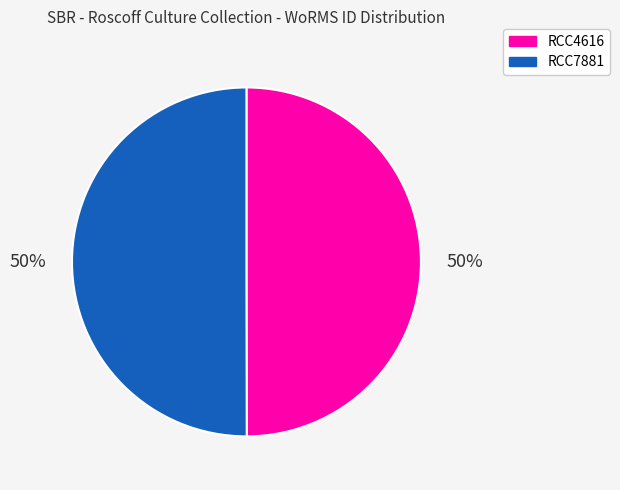

True or false: RCC4616 accounts for 57% of the total.

False